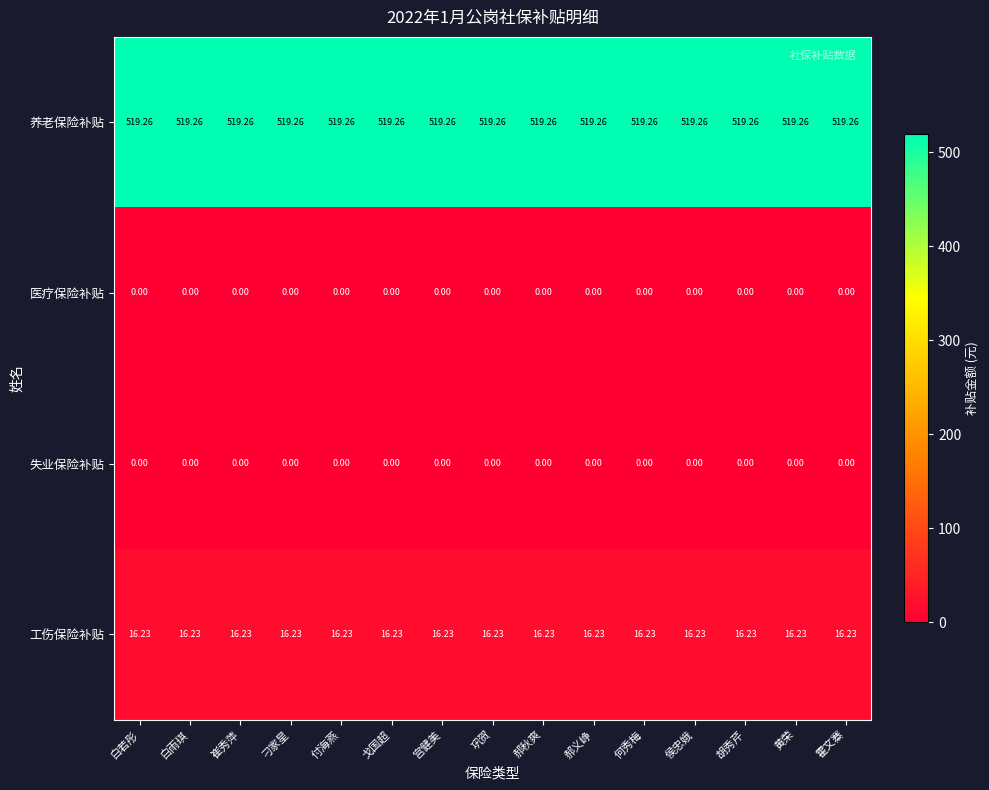

Is the value of 养老保险补贴 at 戈国超 greater than the value of 工伤保险补贴 at 宫健美?

Yes